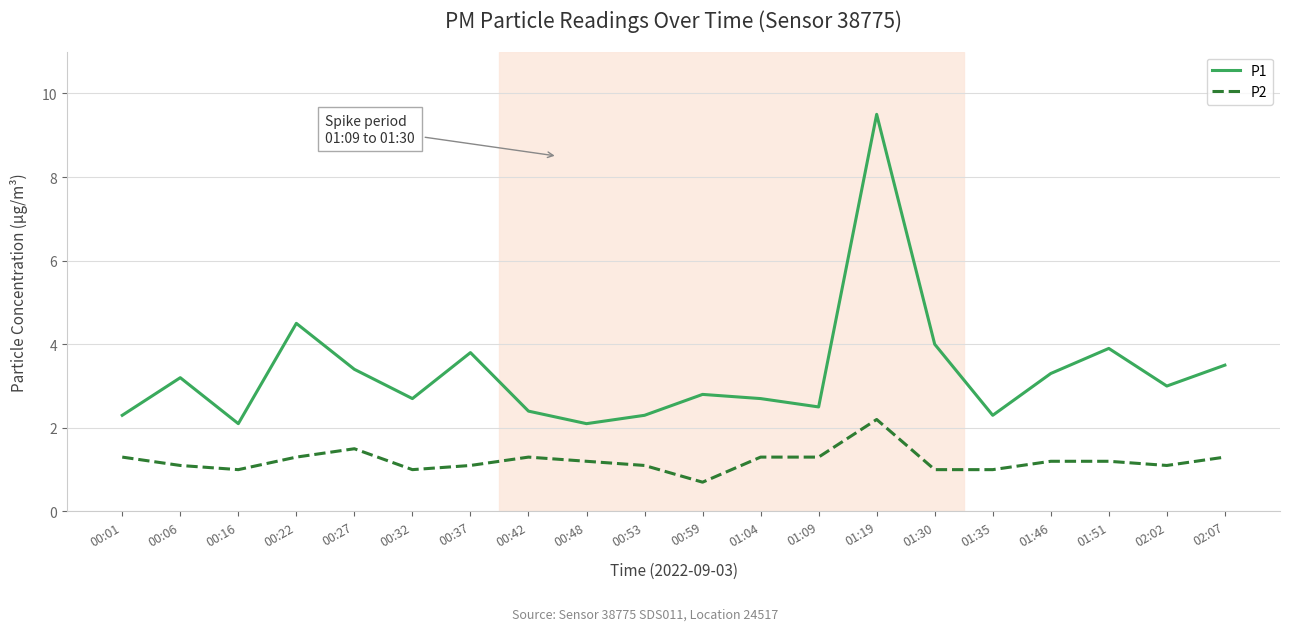

Rank the series by their maximum value, from highest to lowest.

P1, P2